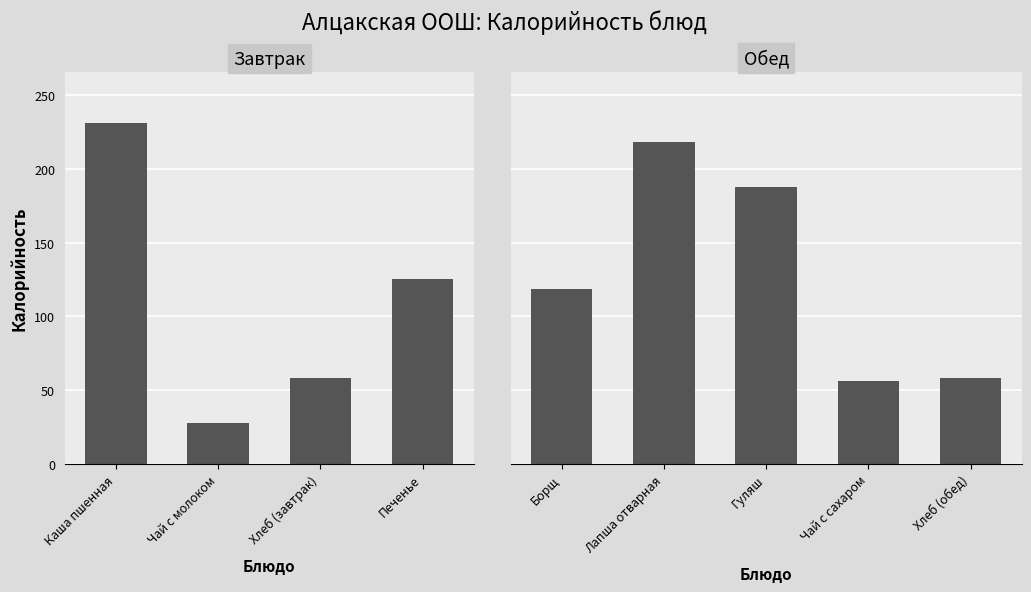

What is the label of the 2nd bar from the left?

Чай с молоком